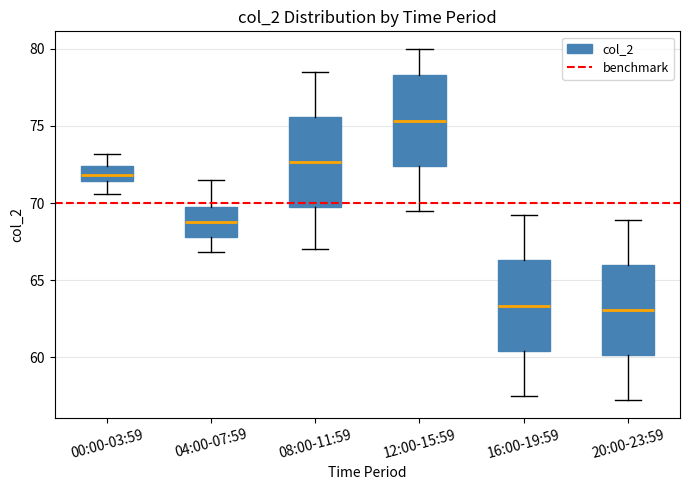

Which box's median line is the highest?

12:00-15:59